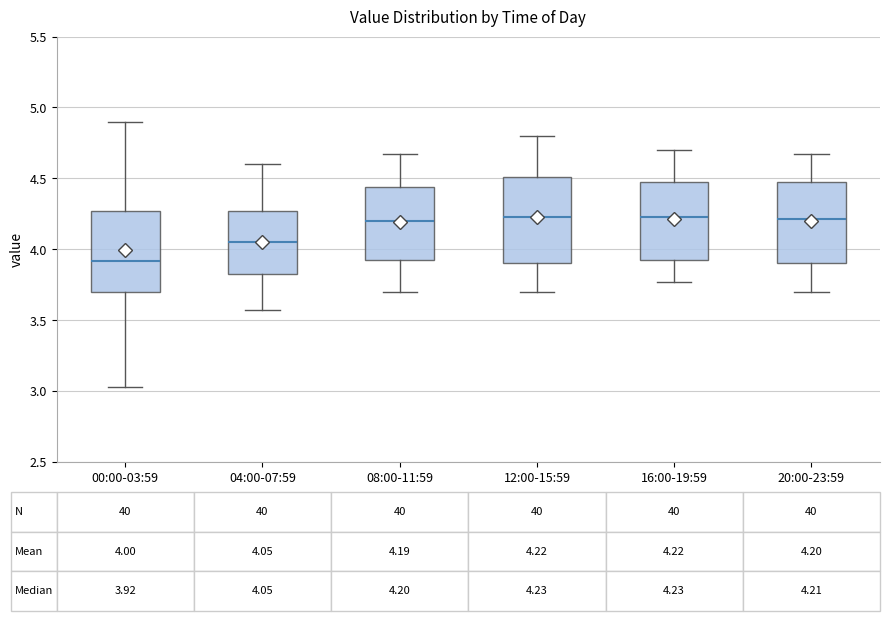

Which box's median line is the lowest?

00:00-03:59